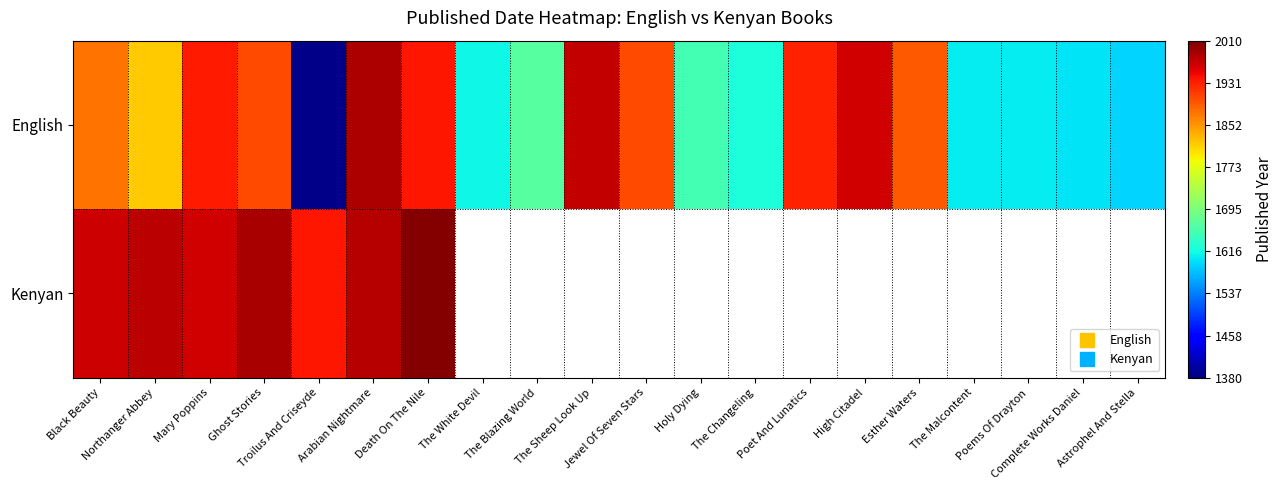

What is the difference between the maximum and minimum values in the Kenyan series?

68.0